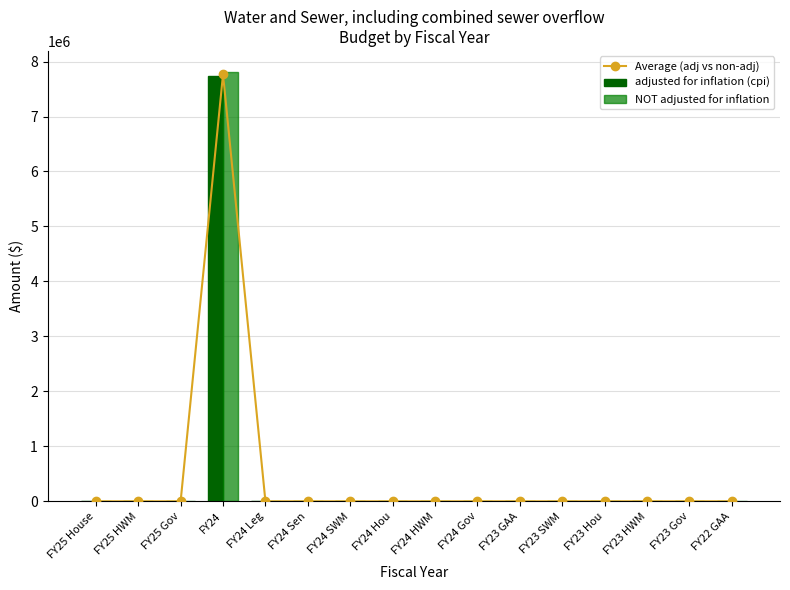

Reading left to right, extract all data points from this chart.

Average (adj vs non-adj): 0.0	0.0	0.0	7768822.5	0.0	0.0	0.0	0.0	0.0	0.0	0.0	0.0	0.0	0.0	0.0	0.0
adjusted for inflation (cpi): 0.0	0.0	0.0	7734634.0	0.0	0.0	0.0	0.0	0.0	0.0	0.0	0.0	0.0	0.0	0.0	0.0
NOT adjusted for inflation: 0.0	0.0	0.0	7803011.0	0.0	0.0	0.0	0.0	0.0	0.0	0.0	0.0	0.0	0.0	0.0	0.0